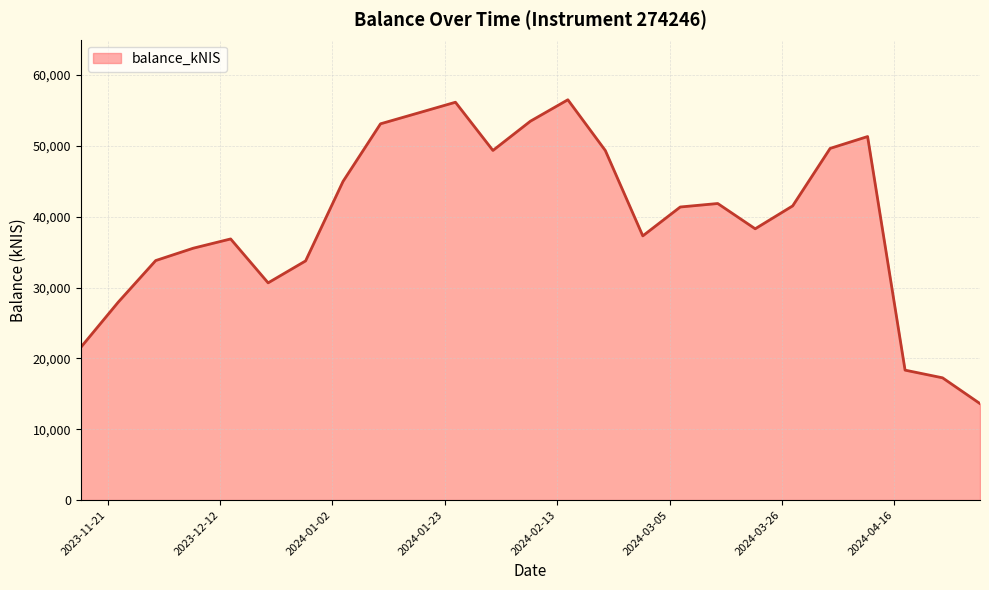

What is the smallest value displayed?

13619.2